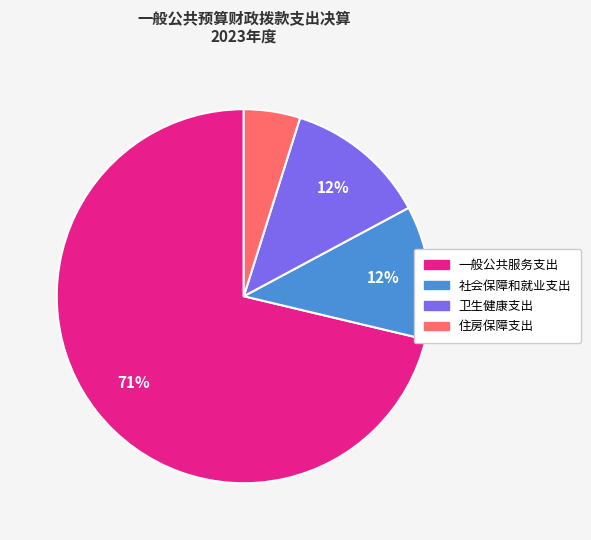

True or false: 住房保障支出 accounts for 15% of the total.

False